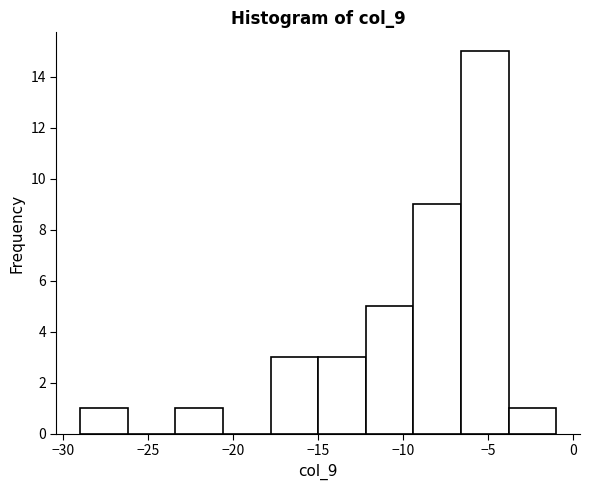

Reading left to right, list every bar in this chart as the range it spans on the x-axis followed by its height. Neither the bar edges nor the heights are printed on the chart, so give them approximately, as read against the axes.

-29.0 to -26.2: 1
-26.2 to -23.4: 0
-23.4 to -20.6: 1
-20.6 to -17.8: 0
-17.8 to -15.0: 3
-15.0 to -12.2: 3
-12.2 to -9.4: 5
-9.4 to -6.6: 9
-6.6 to -3.8: 15
-3.8 to -1.0: 1